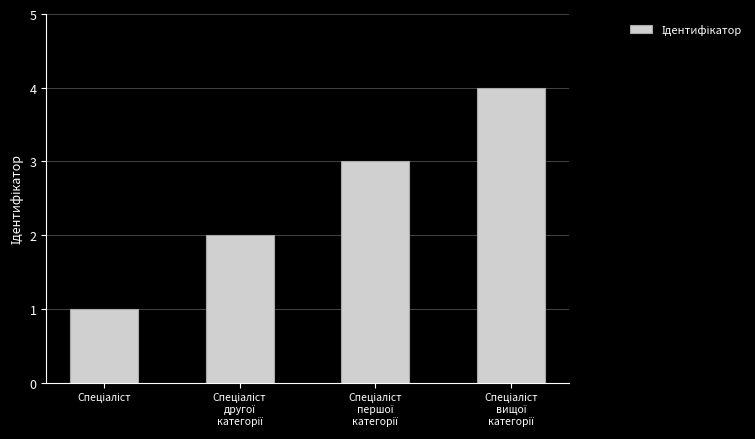

What is the sum of all values?

10